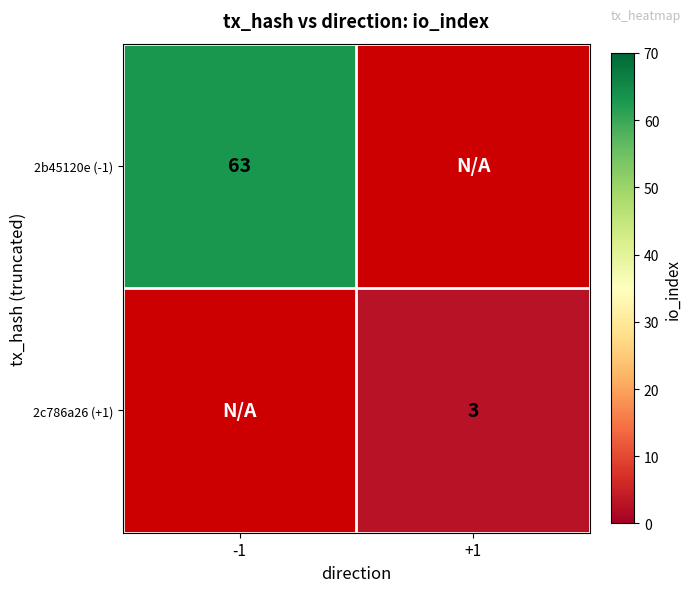

Is it true that 2b45120e (-1) equals 63 at -1?

True